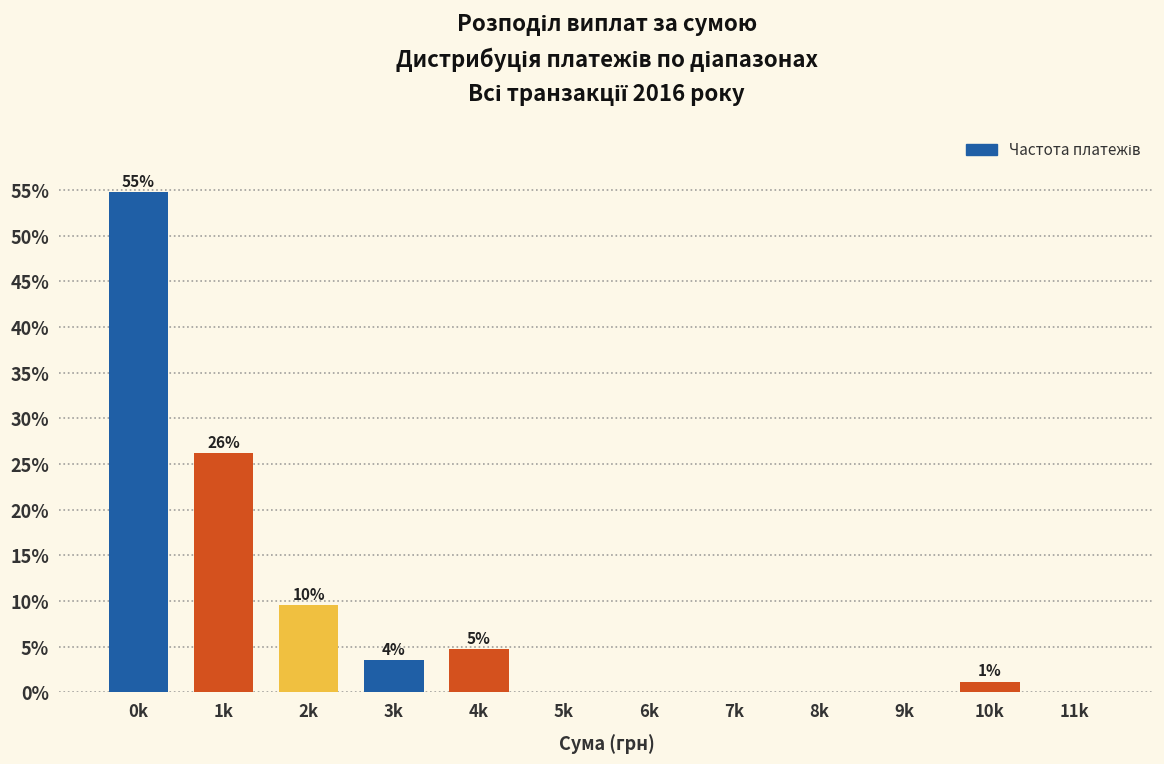

Are the bars horizontal?

No